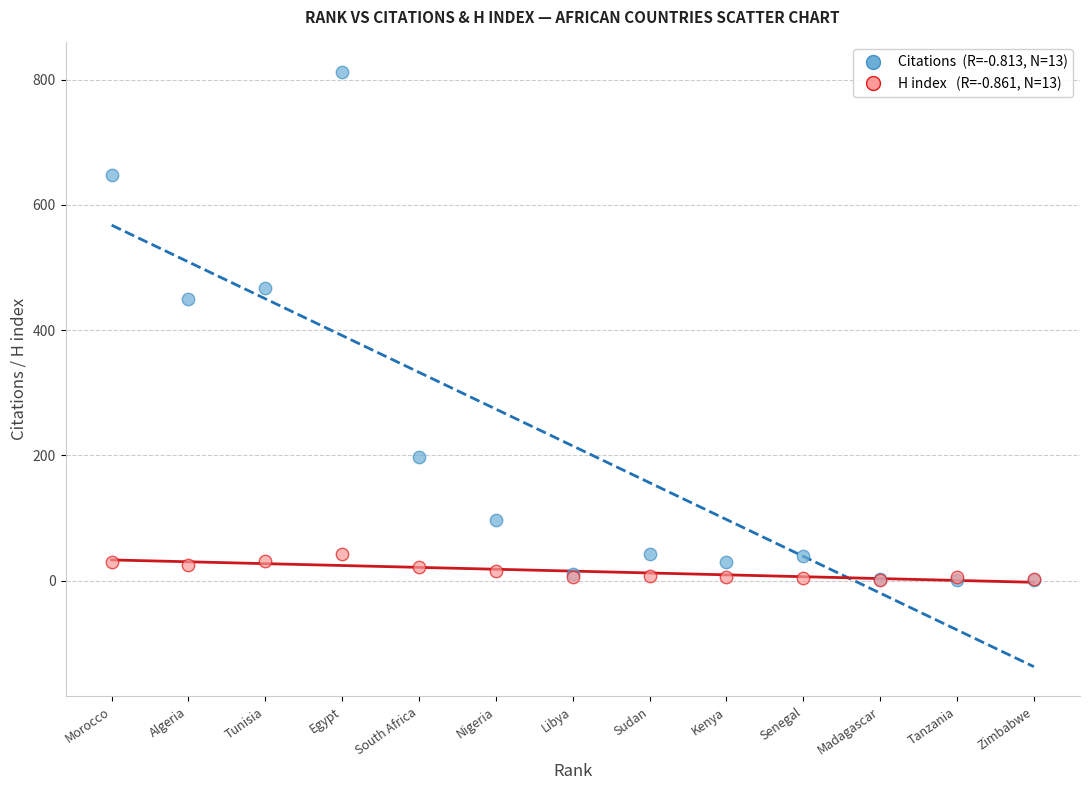

Across all series, what Y value is closest to 406?

450